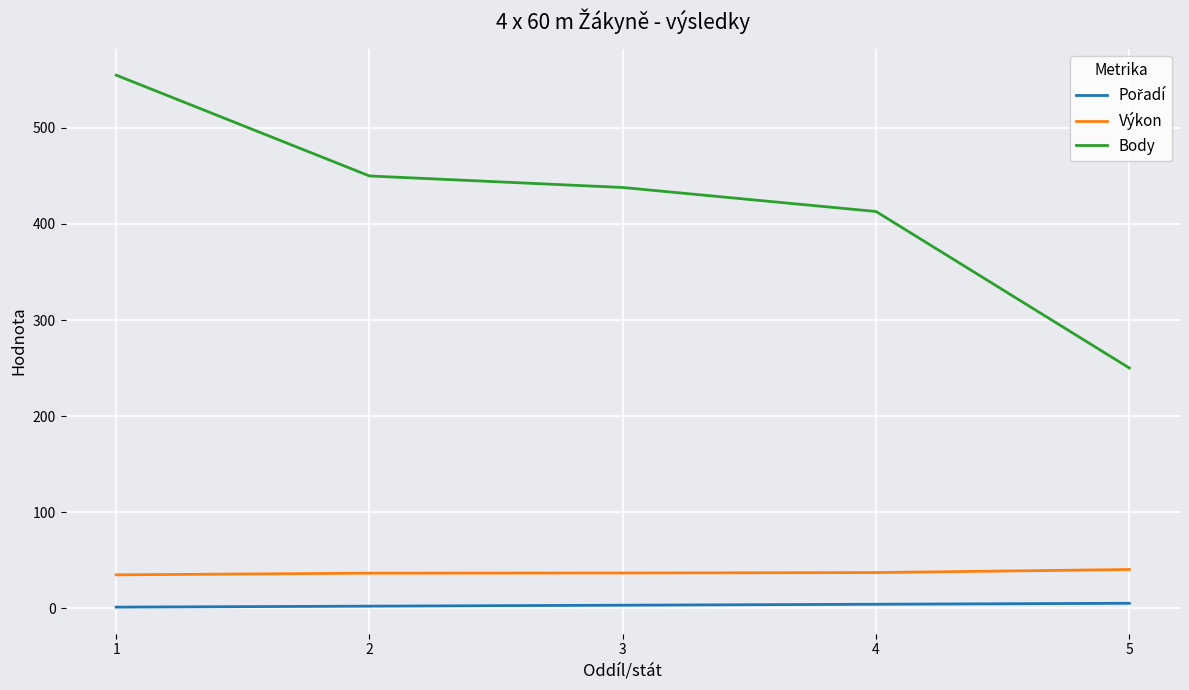

How many values in the Výkon series are below 36?

1